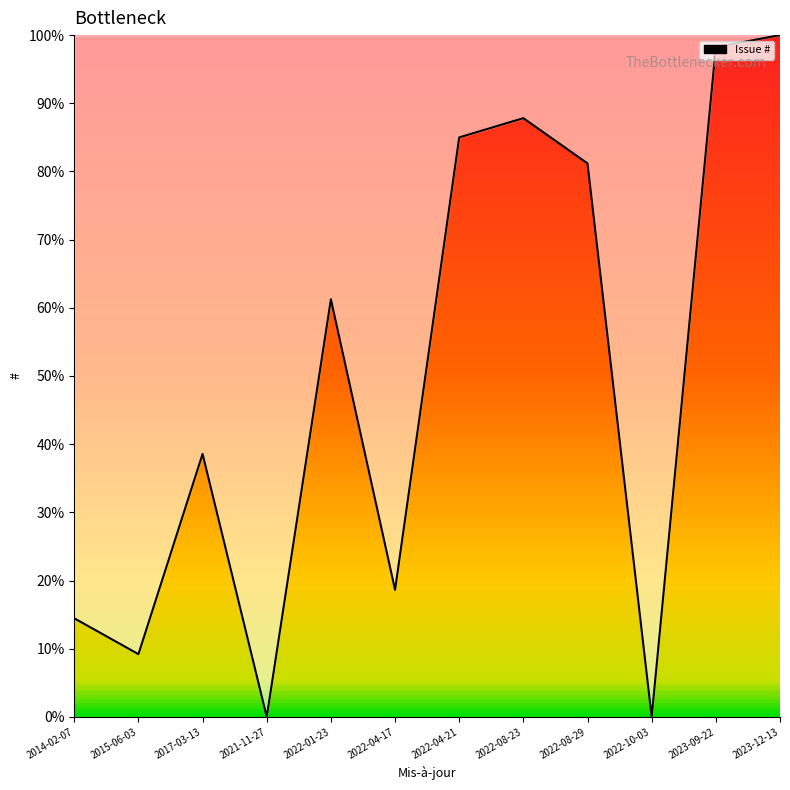

Between 2023-12-13 and 2022-01-23, which is larger?

2023-12-13